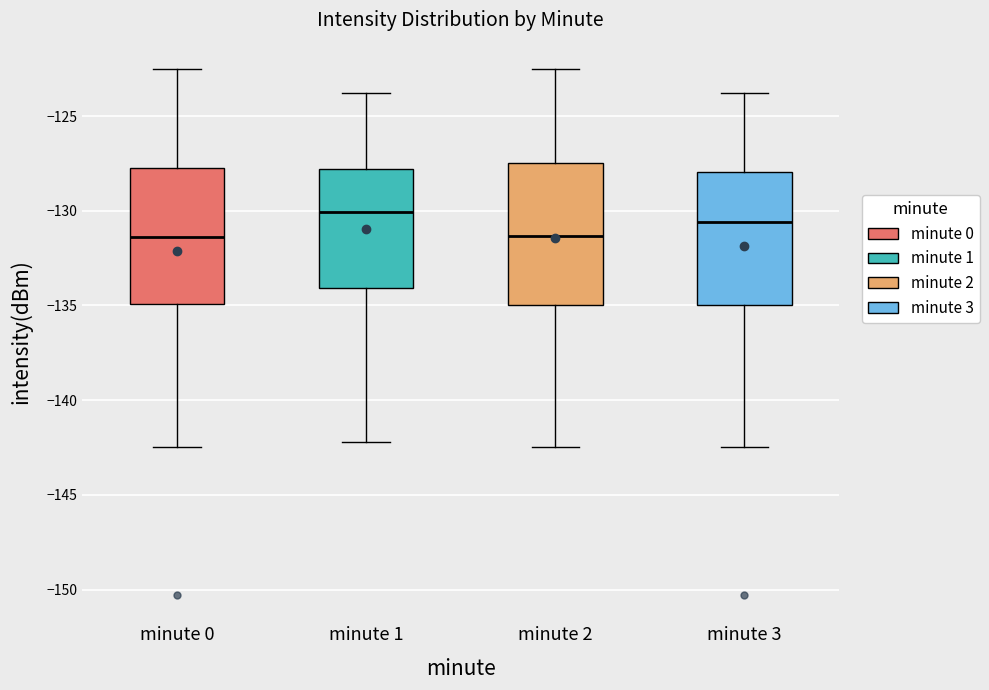

Which box has the highest median line?

minute 1